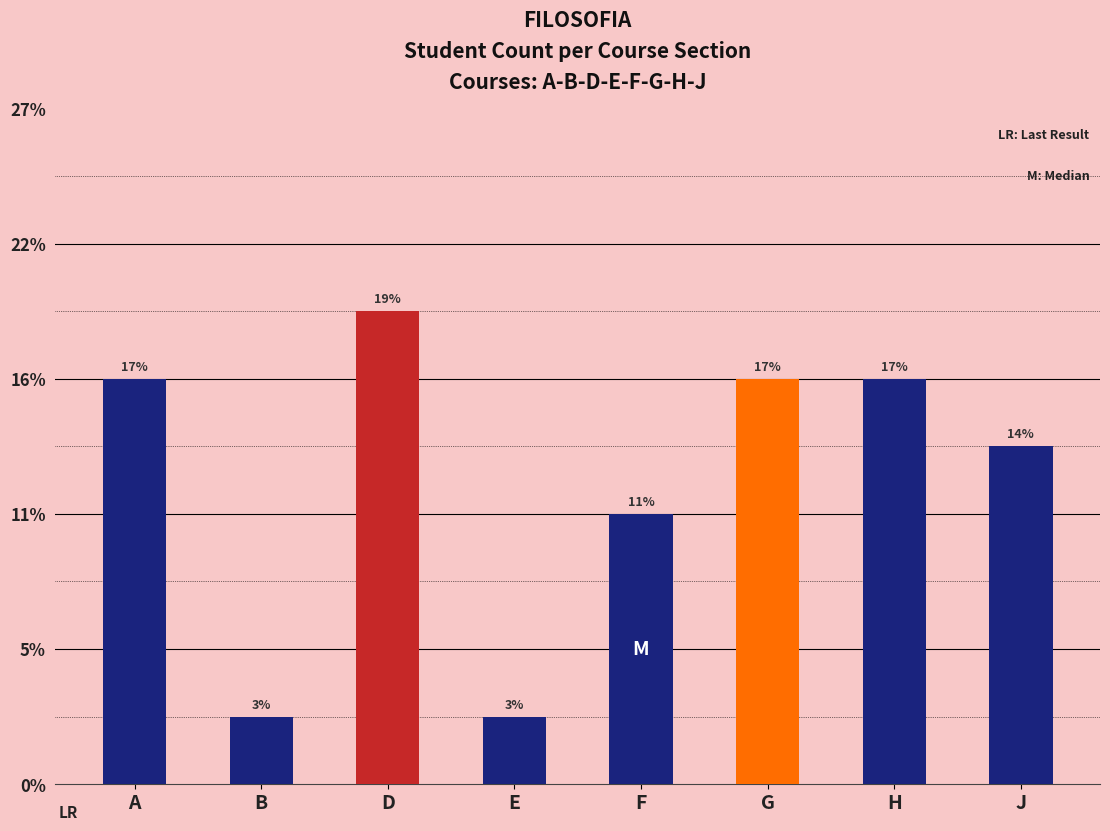

List the labels in order of value, largest first.

D, A, G, H, J, F, B, E